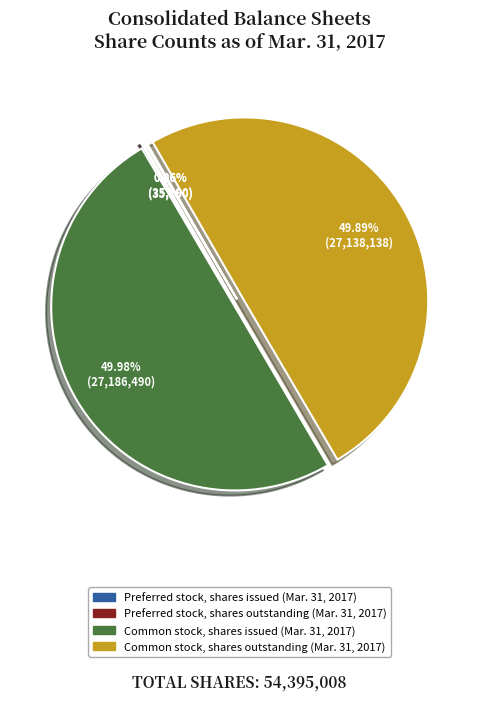

What is the ratio of the value at Common stock, shares outstanding (Mar. 31, 2017) to the value at Common stock, shares issued (Mar. 31, 2017)?

1.0